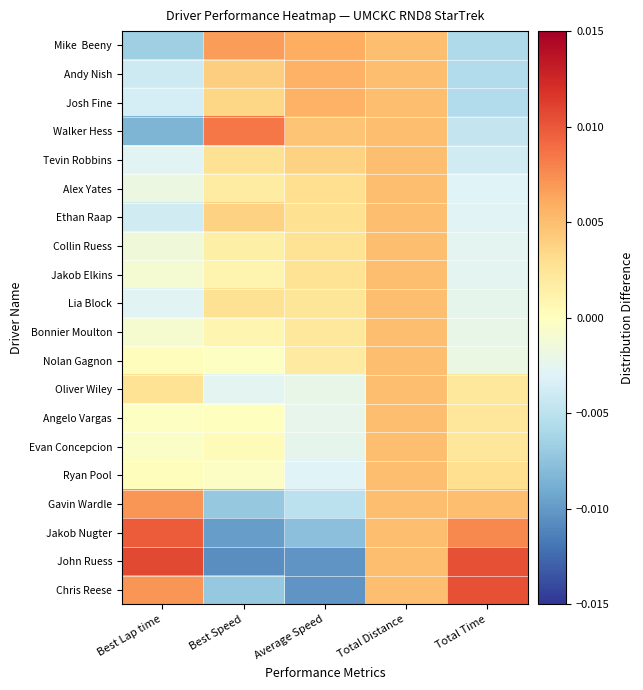

At how many categories does at least one series exceed 0?

5